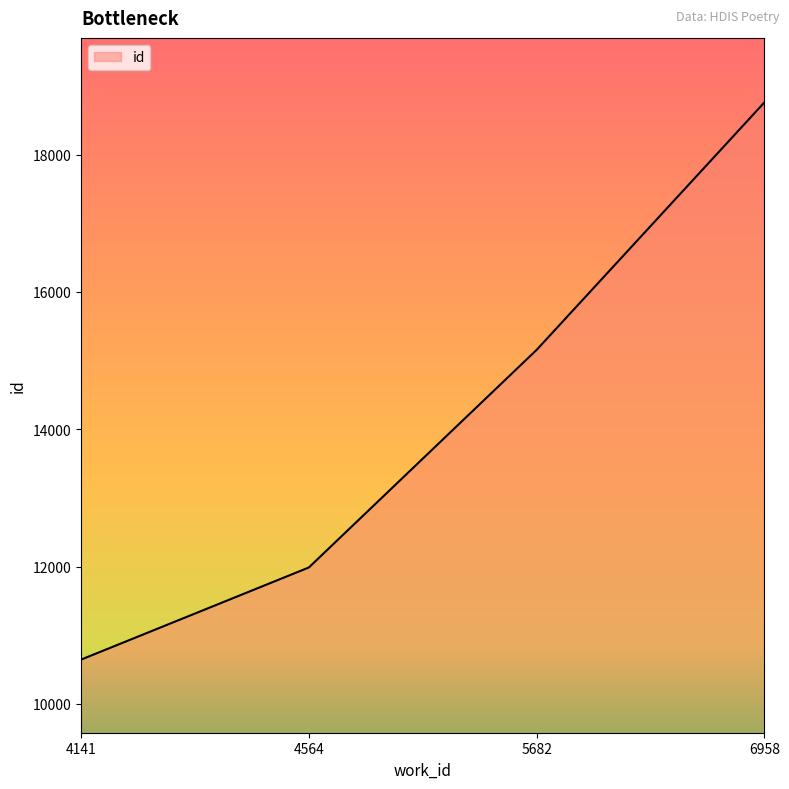

What is the approximate value at 4564, to the nearest 100?

12000